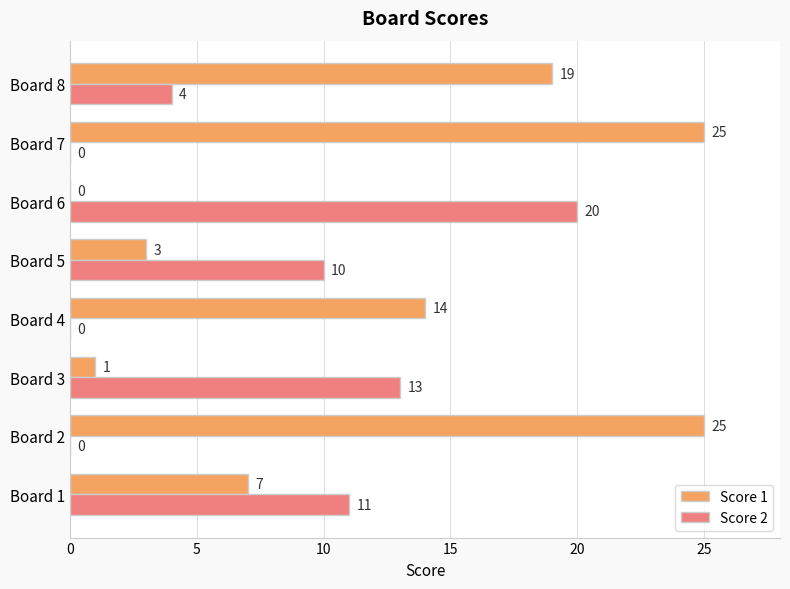

What is the sum of the Score 2 values at Board 6 and Board 4?

20